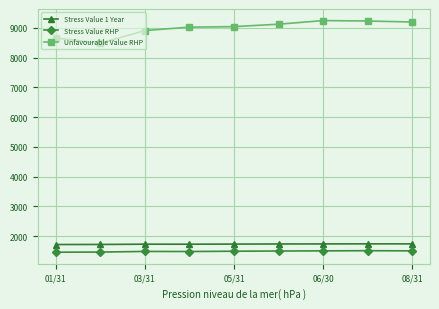

At how many categories does at least one series exceed 3247?

9